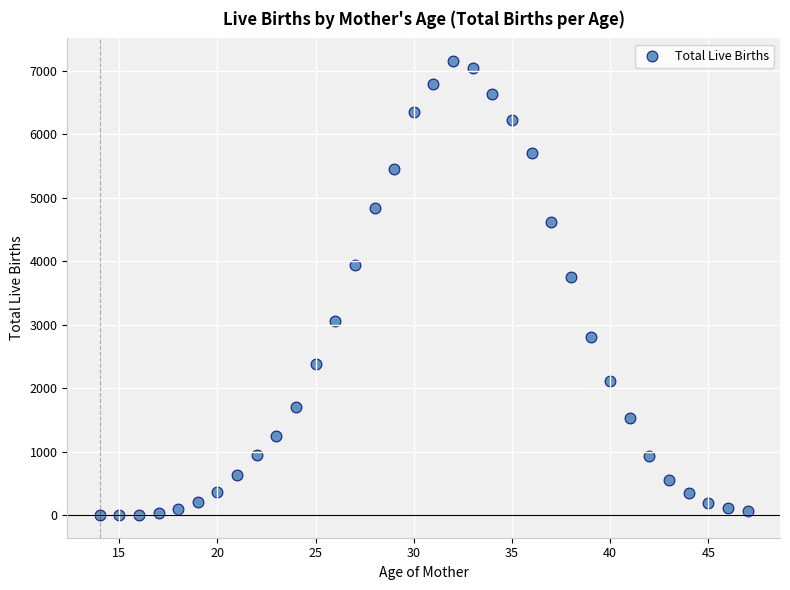

What is the range of X values (max minus min)?

33